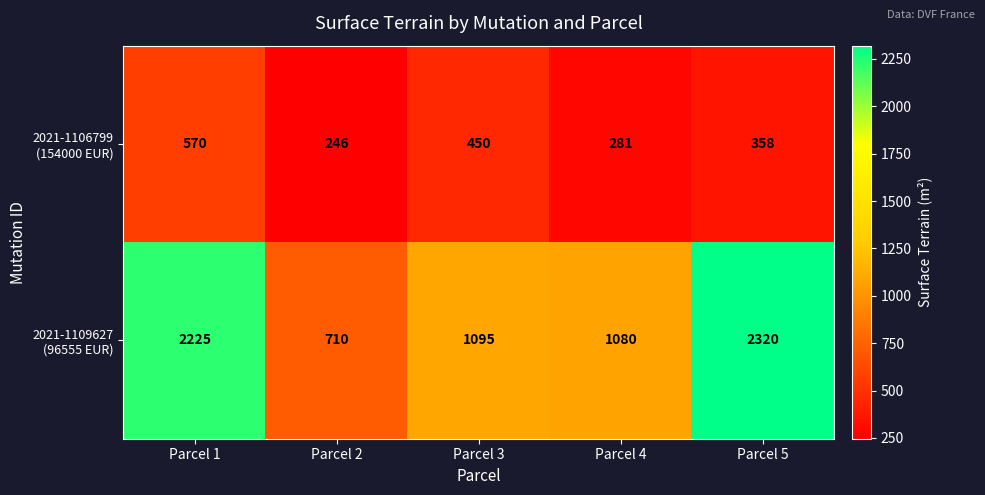

What is the total value across all series at Parcel 2?

956